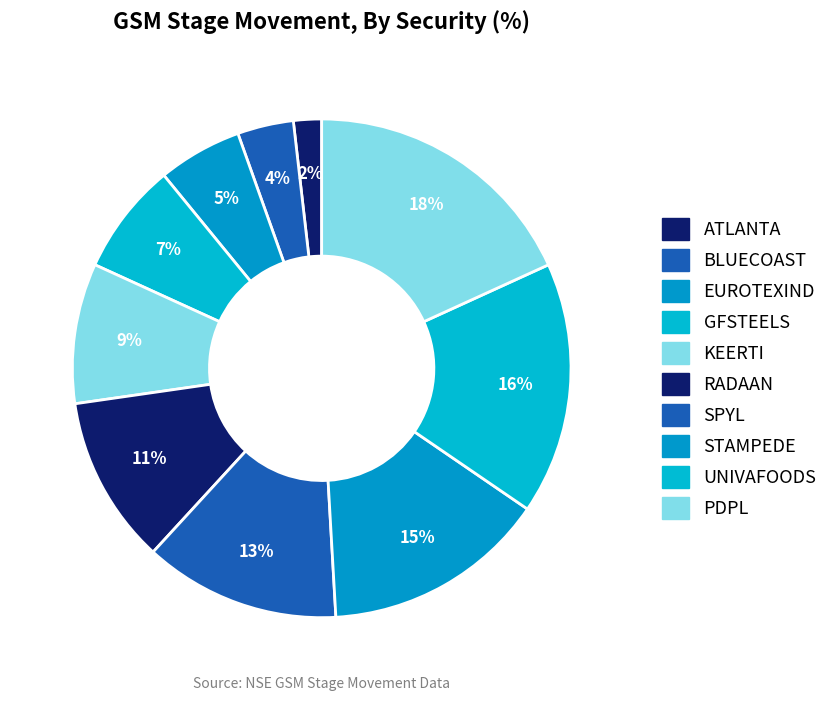

Do SPYL and STAMPEDE together represent more than half of the pie?

No